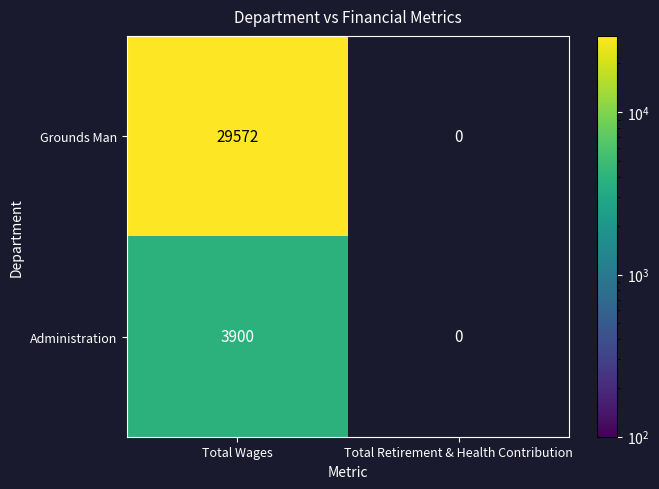

Reading left to right, what are all the values shown in this chart?

Grounds Man: 29572	0
Administration: 3900	0